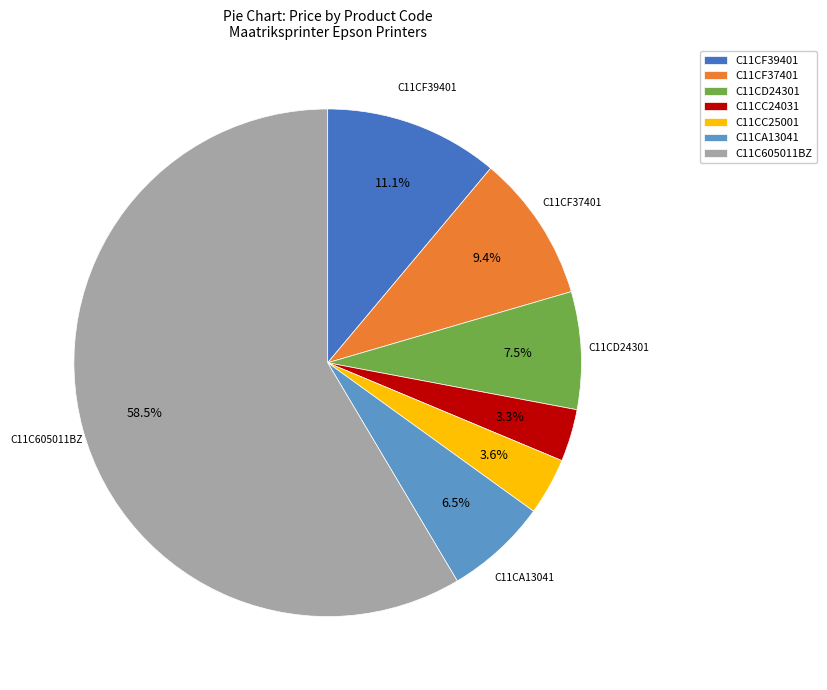

Is the sum of C11CF37401 and C11CA13041 greater than half?

No